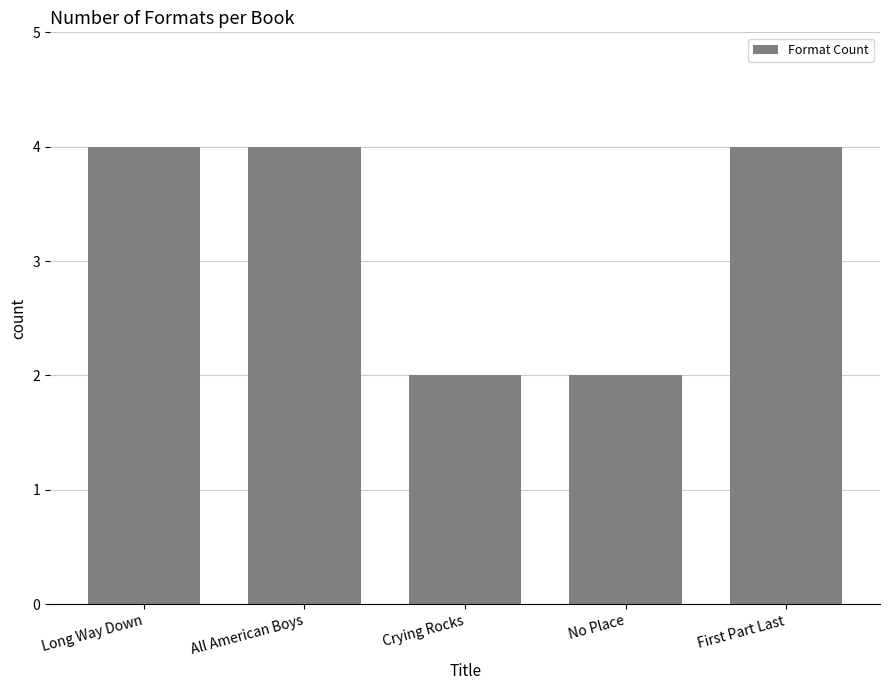

The value at First Part Last is 4. True or false?

True